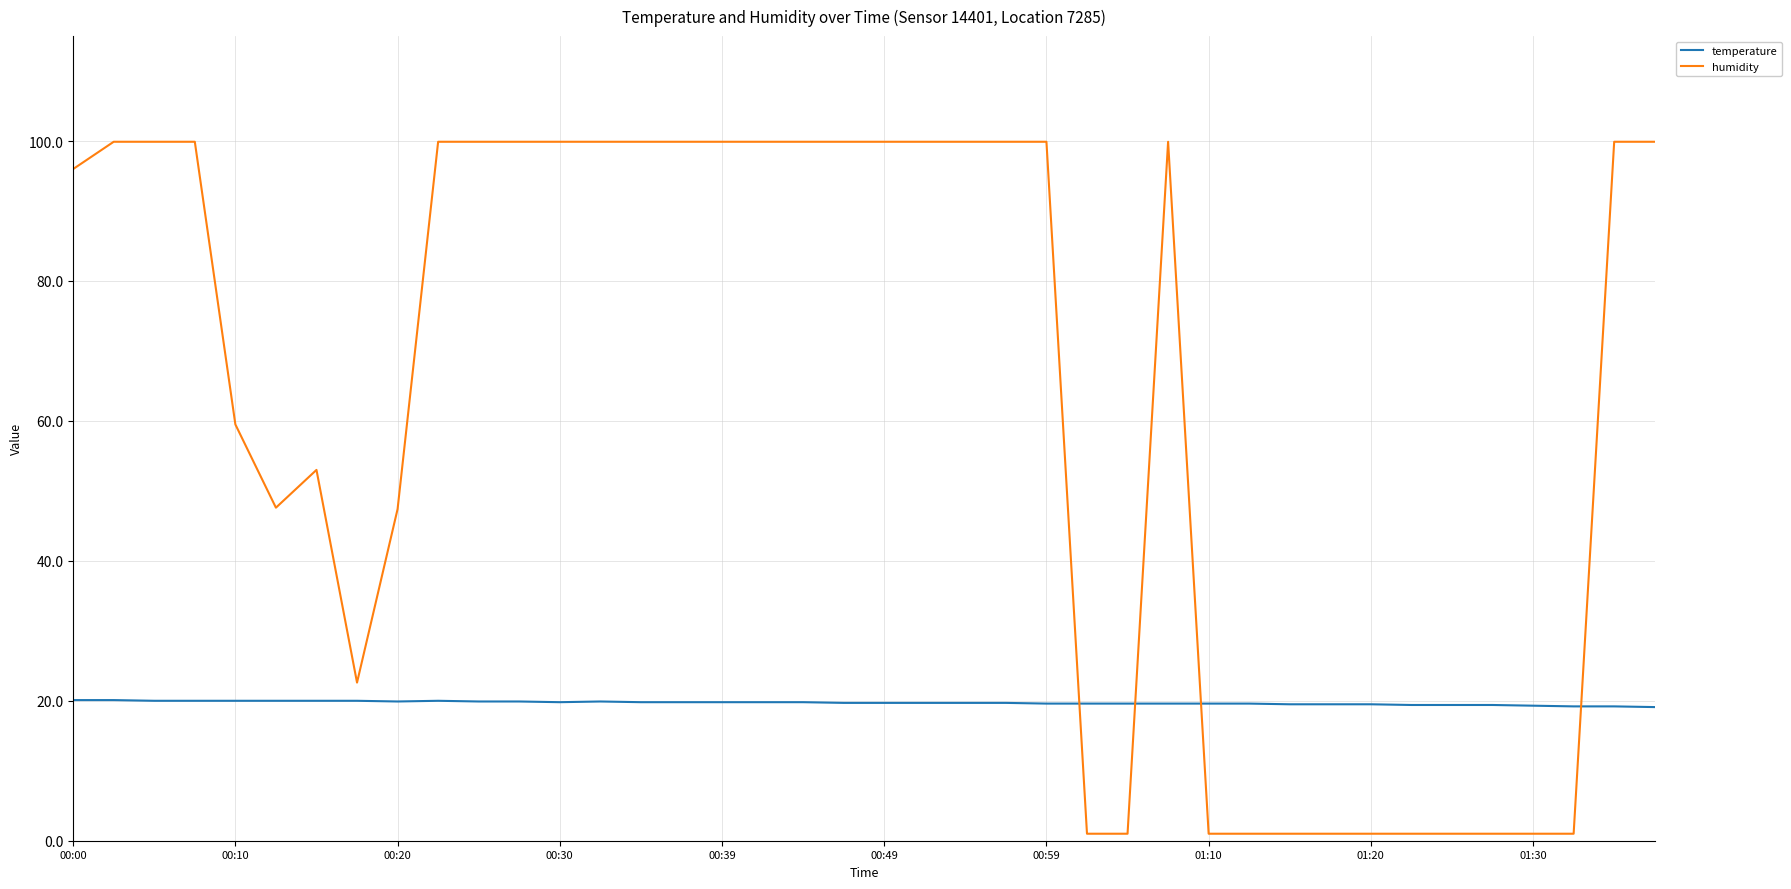

What are all the series names shown in the legend?

temperature, humidity